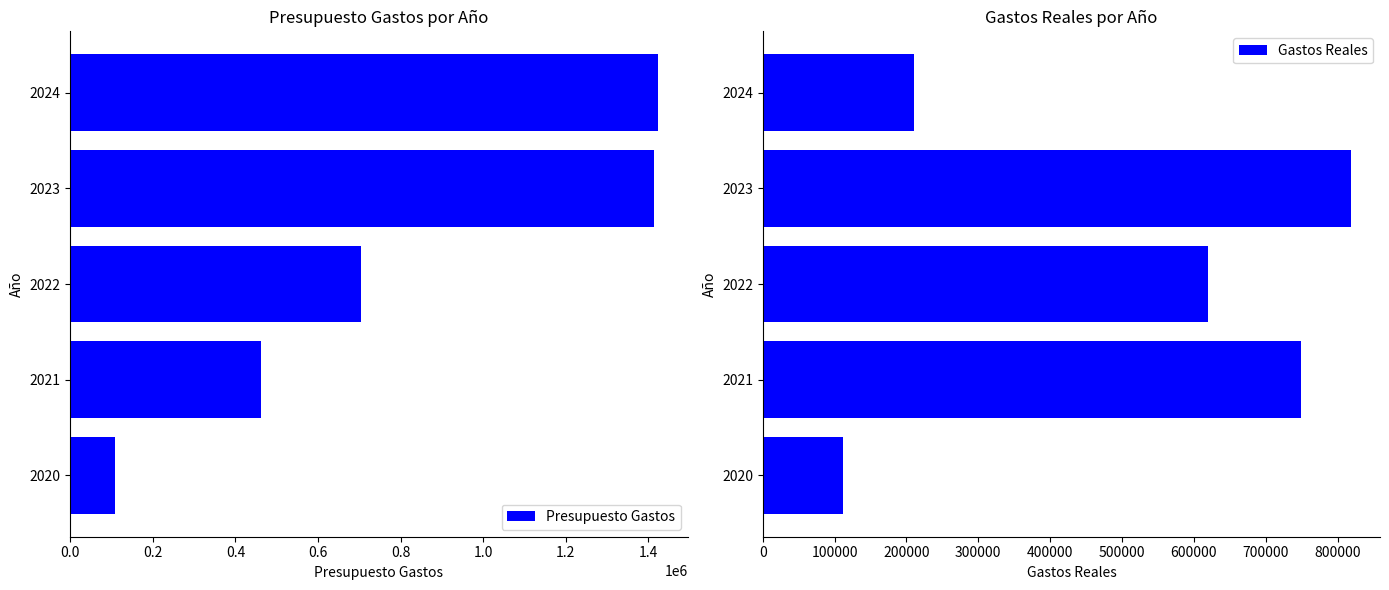

Rank the categories by Gastos Reales value from highest to lowest.

2023, 2021, 2022, 2024, 2020